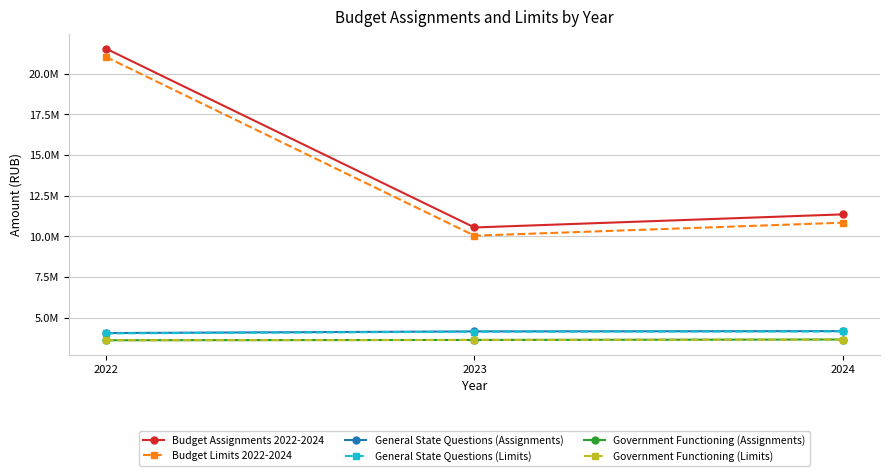

Does the chart have visible grid lines?

Yes